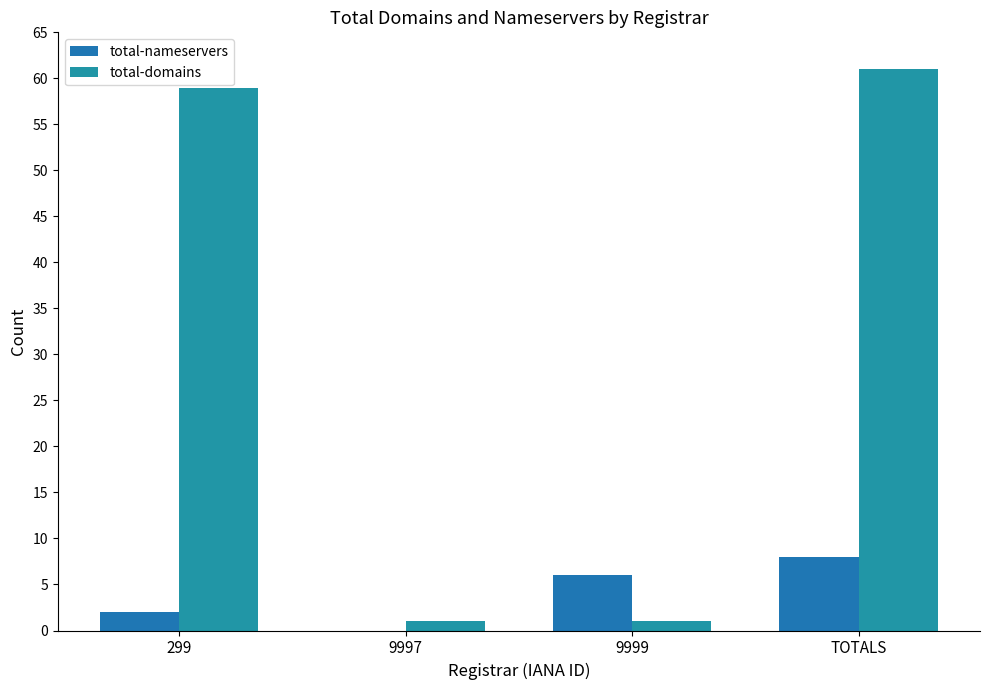

What are all the series names shown in the legend?

total-nameservers, total-domains